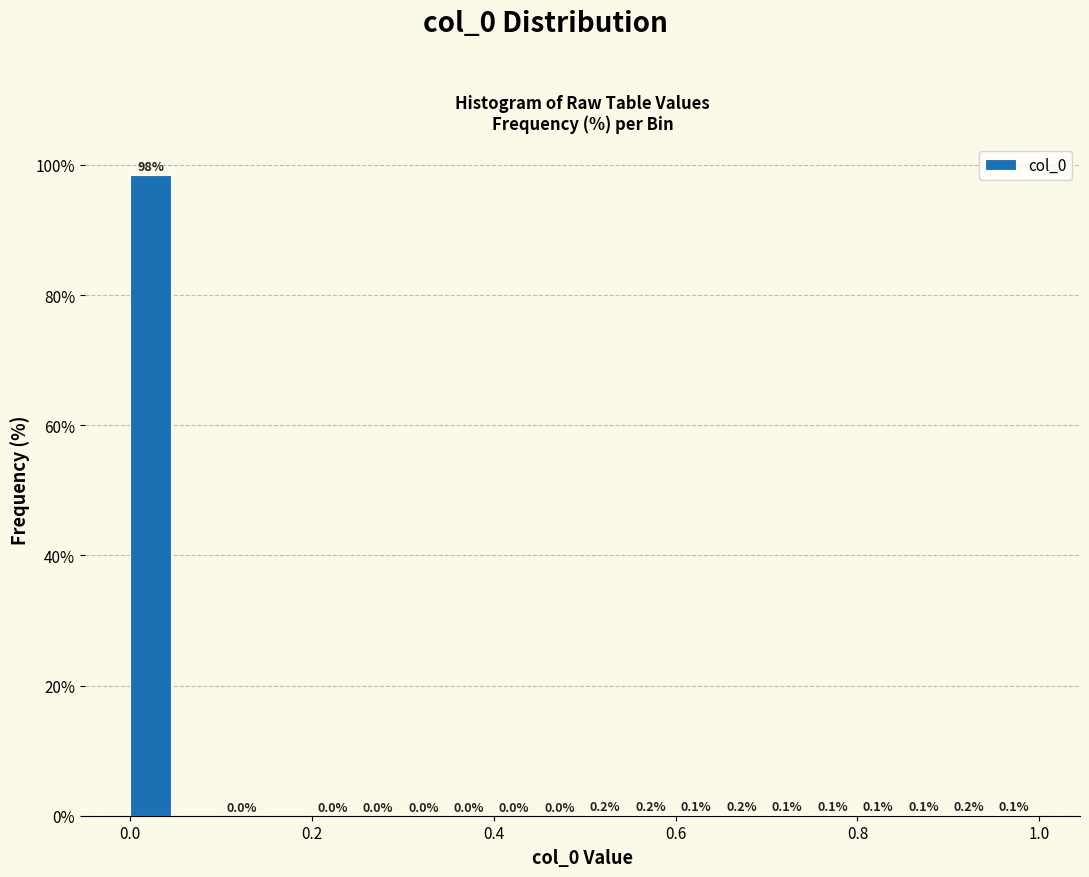

Around what value on the x-axis is the tallest bar? Give the approximate position of its centre, as read against the axis.

0.02